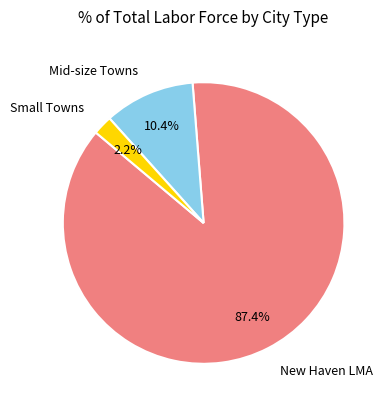

What is the largest slice in the pie chart?

New Haven LMA